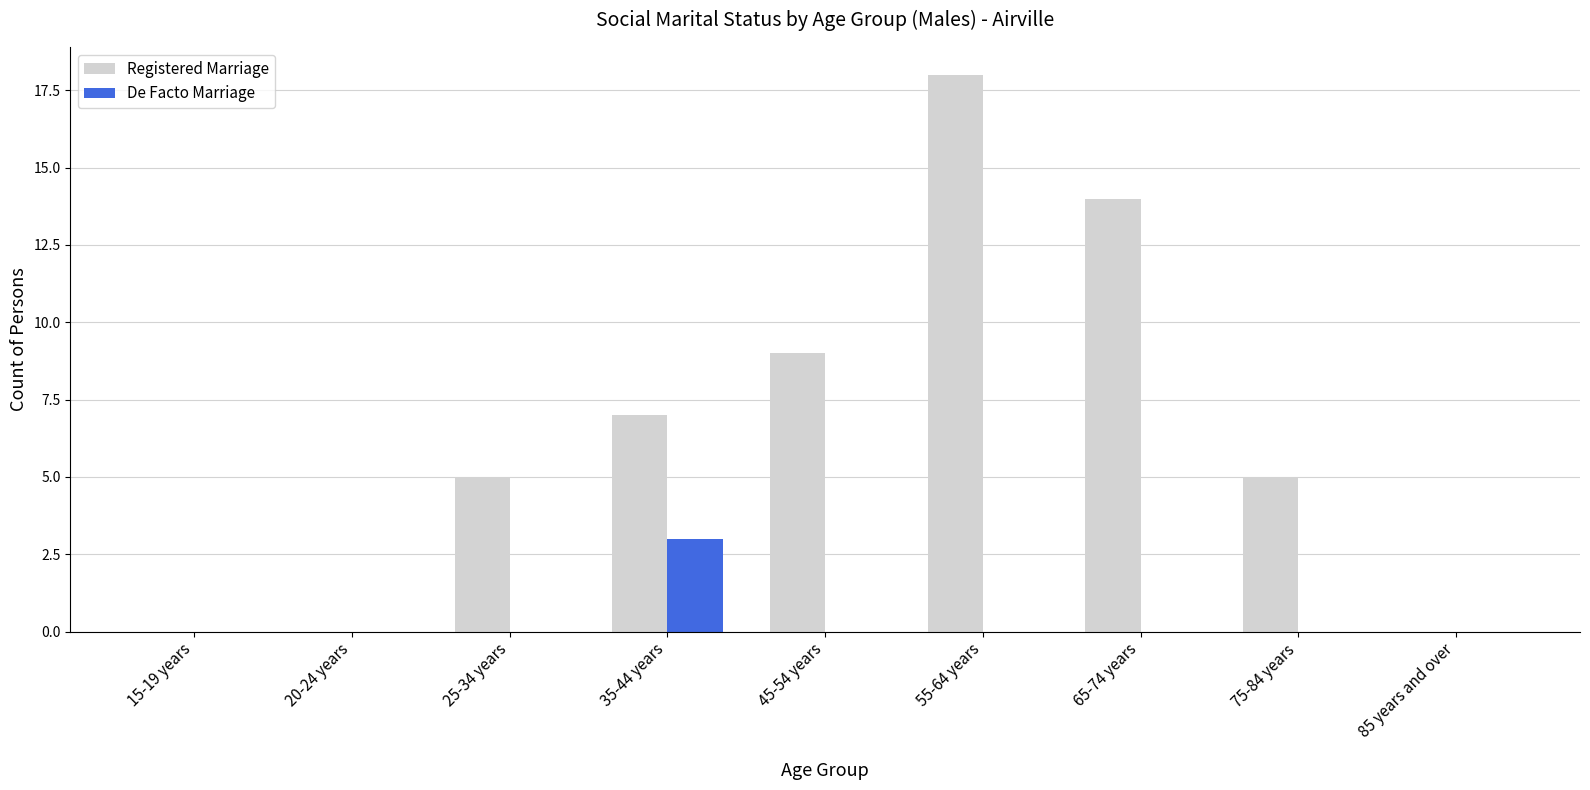

What is the sum of all Registered Marriage values?

58